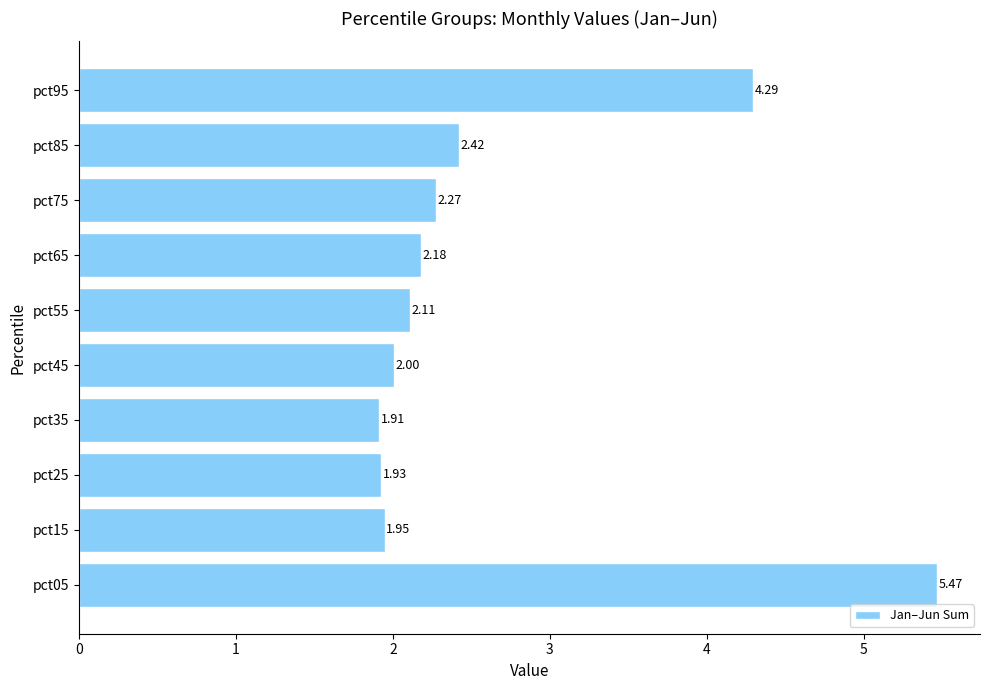

What is the ratio of the value at pct55 to the value at pct65?

1.0